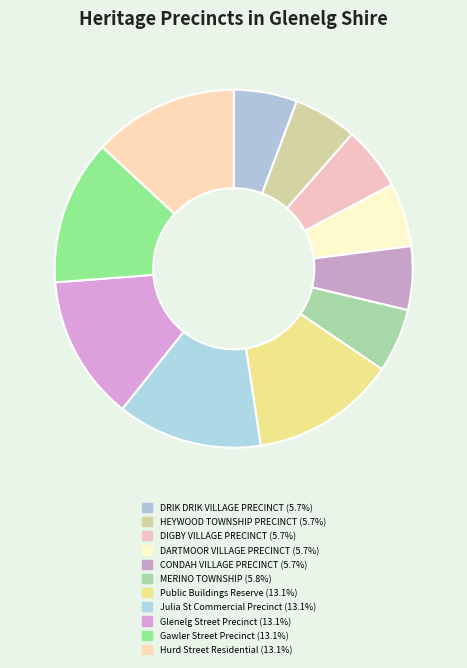

Count the number of slices in the pie.

11